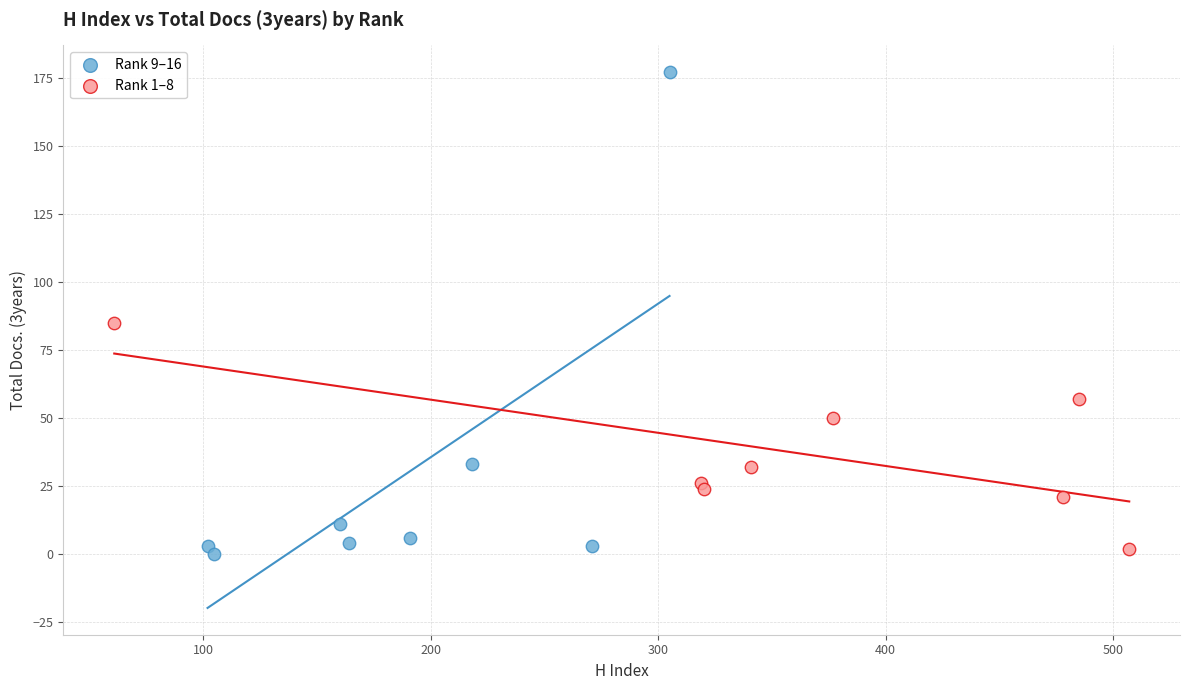

What are all the series names shown in the legend?

Rank 9–16, Rank 1–8